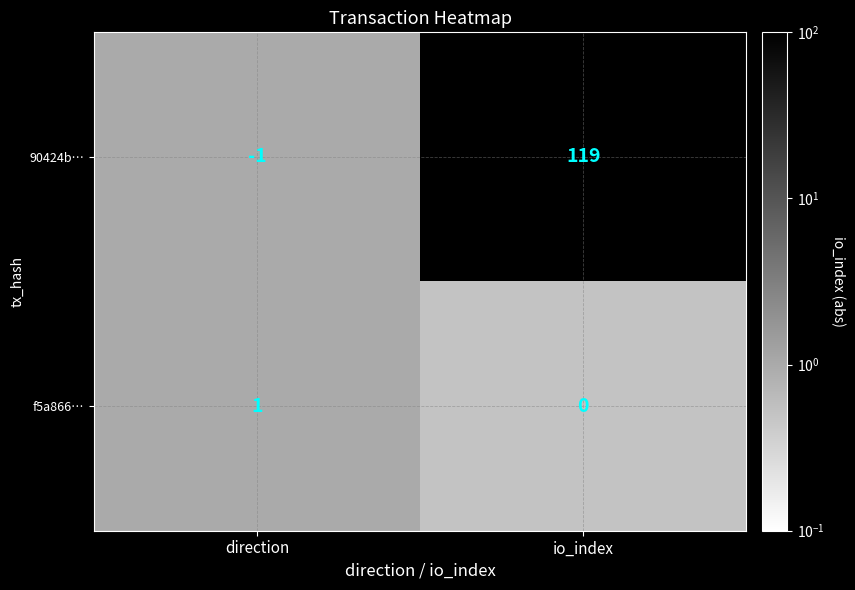

What is the total value across all series at direction?

0